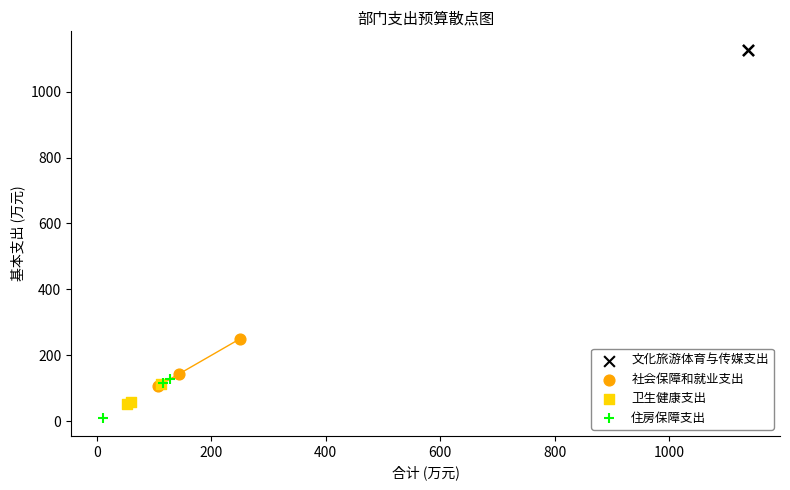

Which series contains the highest Y value?

文化旅游体育与传媒支出